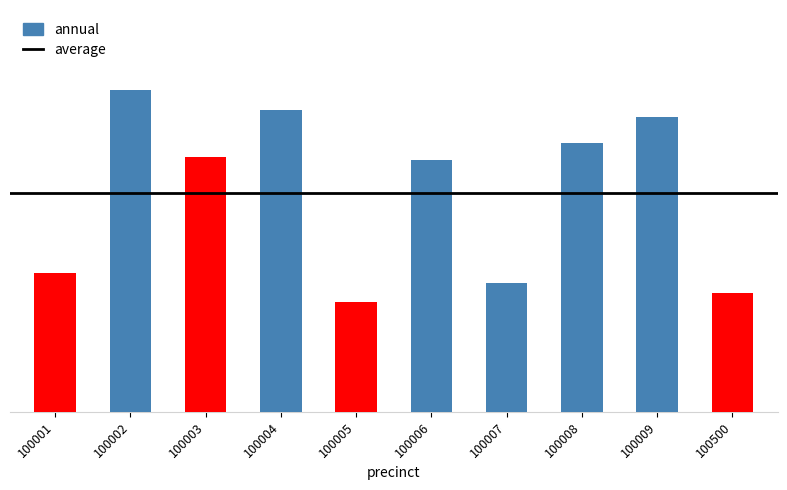

Which category has the lowest value across all series?

100005